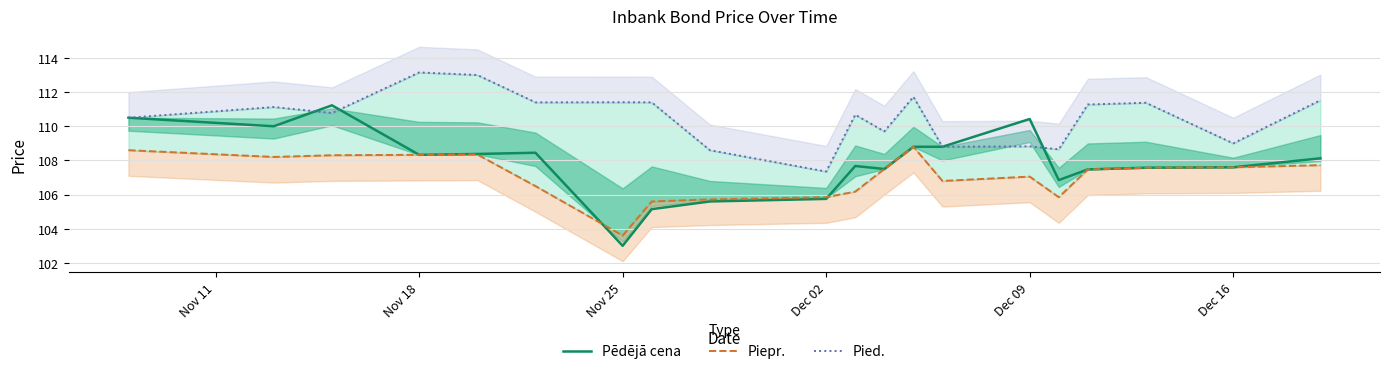

What is the sum of all Pēdējā cena values?

2157.2